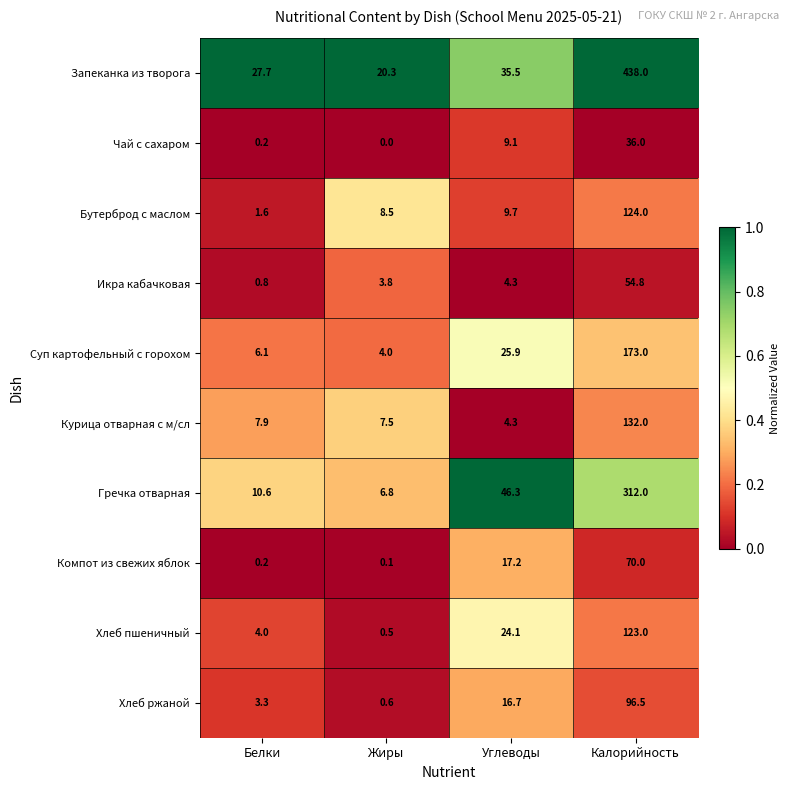

Which series has the widest spread of values?

Запеканка из творога